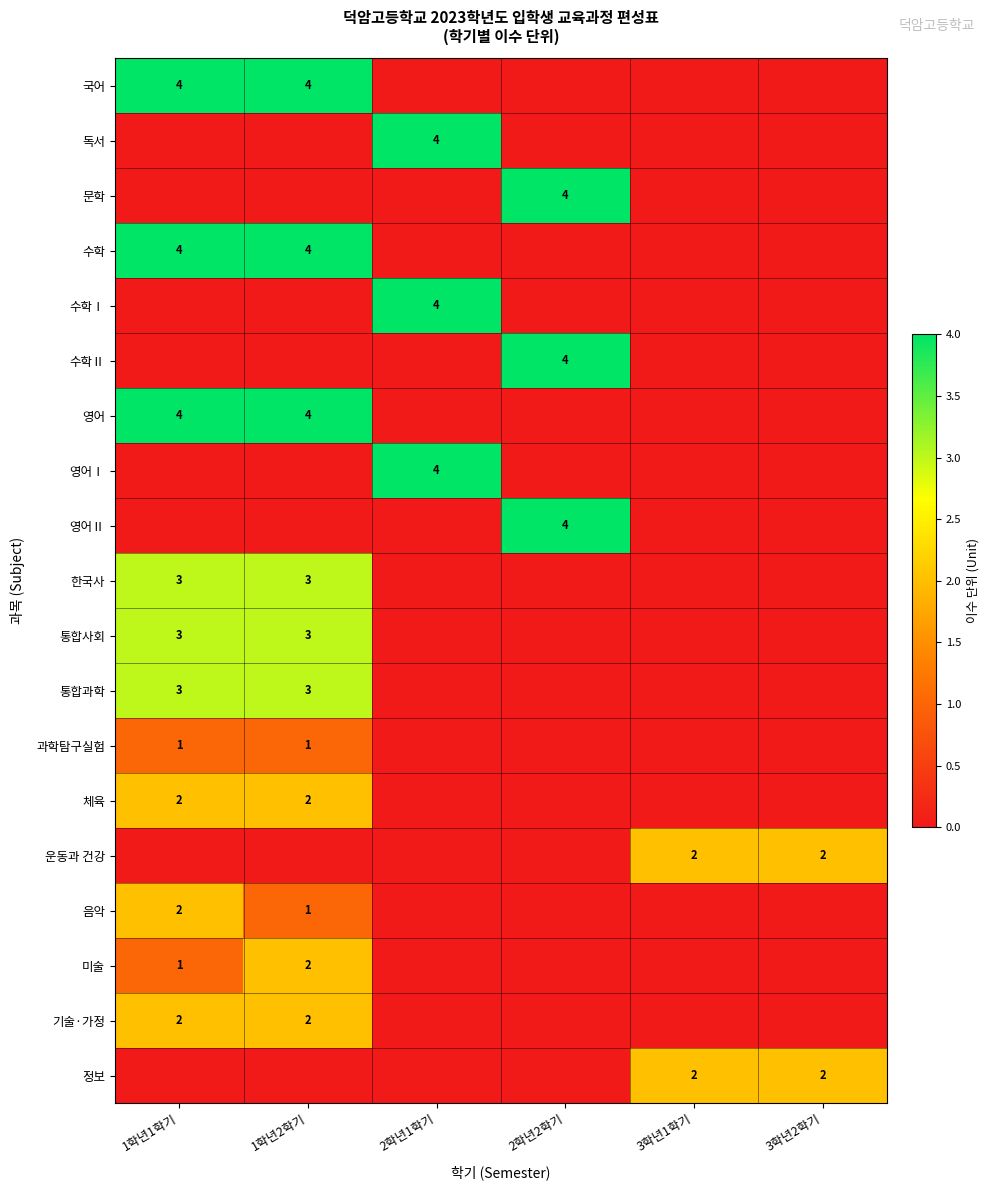

The value of 체육 at 1학년2학기 is 3. True or false?

False